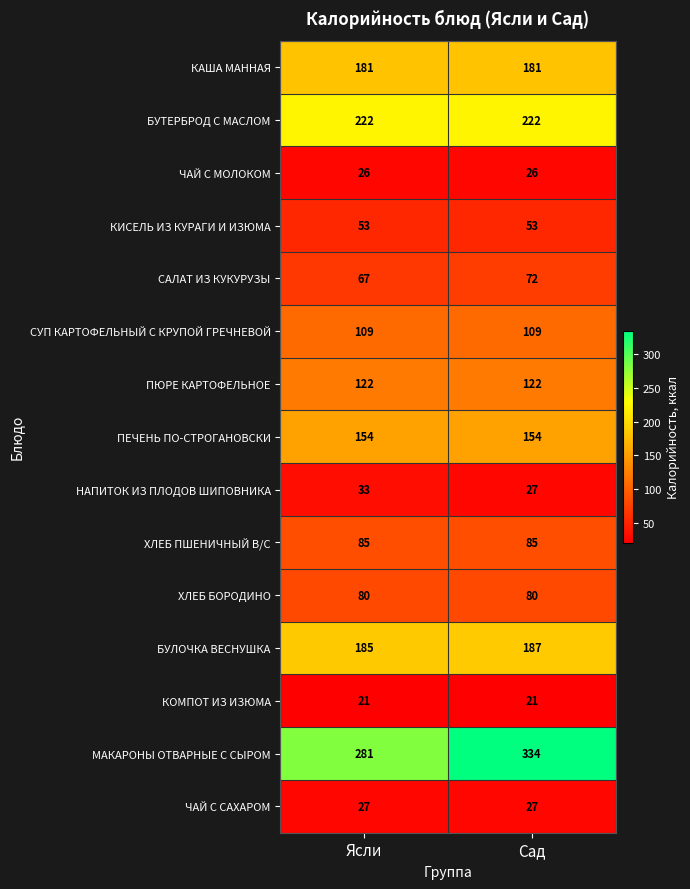

True or false: МАКАРОНЫ ОТВАРНЫЕ С СЫРОМ has a value of 404 at Ясли.

False